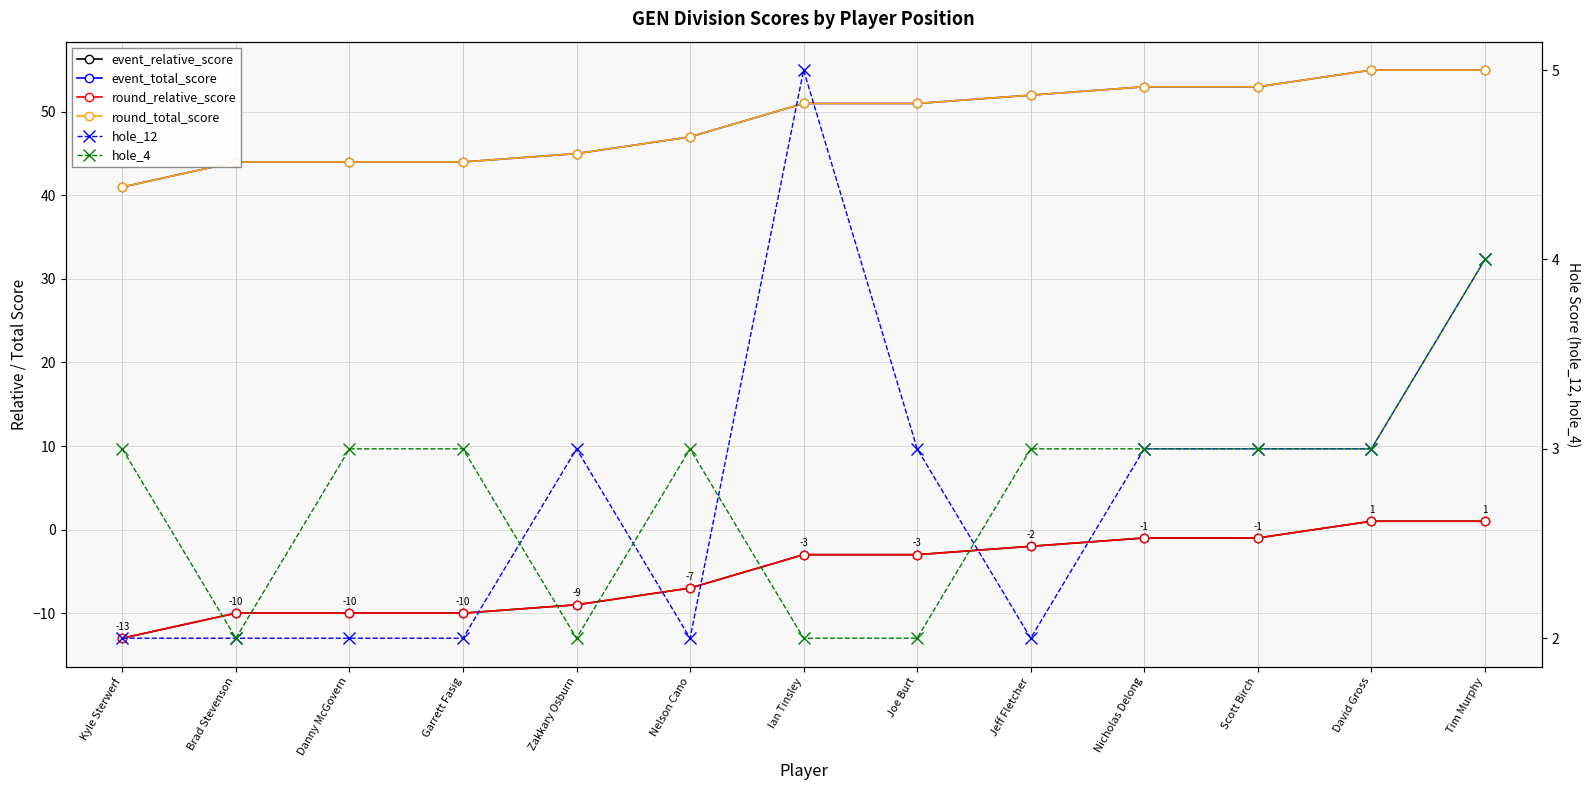

What is the sum of the hole_12 values at Tim Murphy and Danny McGovern?

6